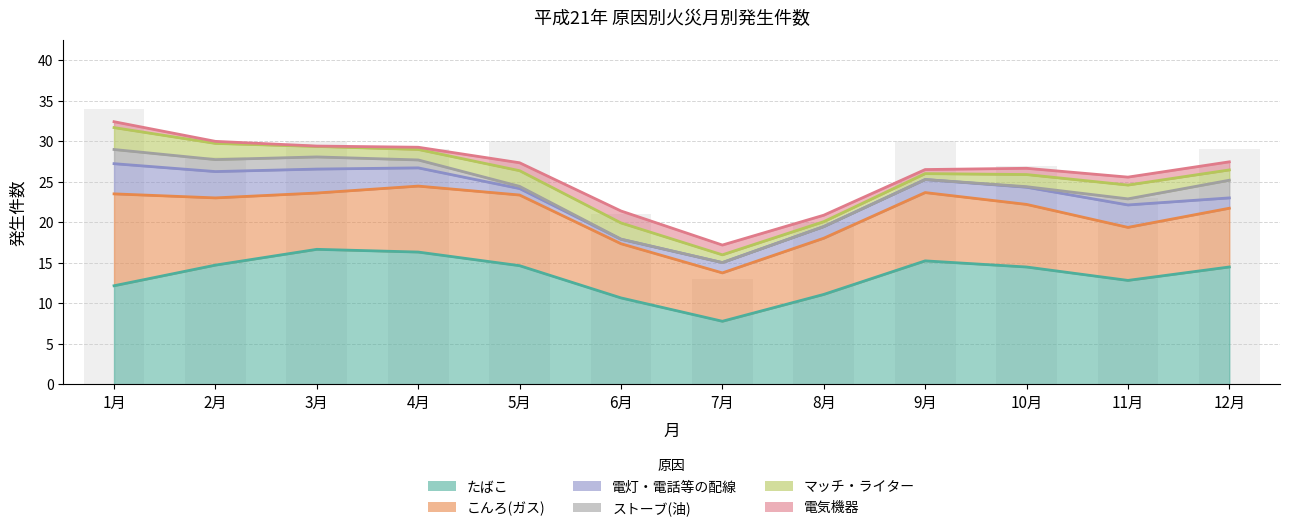

What are all the series names shown in the legend?

たばこ, こんろ(ガス), 電灯・電話等の配線, ストーブ(油), マッチ・ライター, 電気機器